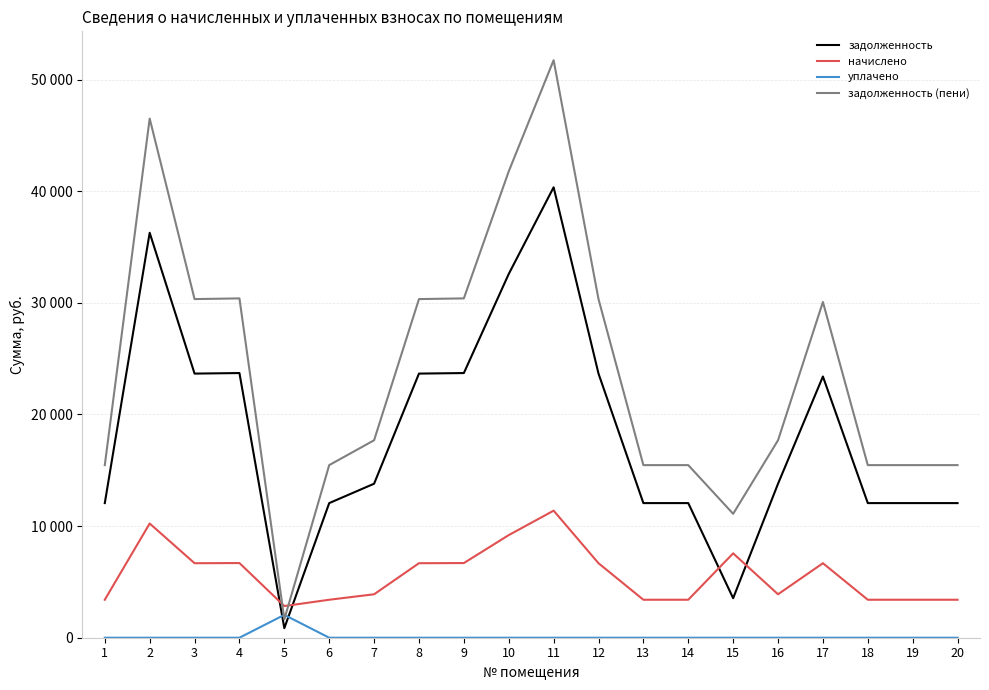

Reading left to right, list all the values displayed in this chart.

задолженность: 1=12060.0	2=36276.5	3=23661.7	4=23710.0	5=857.6	6=12060.0	7=13796.6	8=23661.7	9=23710.0	10=32586.1	11=40352.8	12=23661.7	13=12060.0	14=12060.0	15=3540.2	16=13796.6	17=23401.7	18=12060.0	19=12060.0	20=12060.0
начислено: 1=3402.0	2=10233.2	3=6674.8	4=6688.3	5=2837.3	6=3402.0	7=3891.8	8=6674.8	9=6688.3	10=9192.2	11=11383.1	12=6674.8	13=3402.0	14=3402.0	15=7559.3	16=3891.8	17=6674.8	18=3402.0	19=3402.0	20=3402.0
уплачено: 1=0.0	2=0.0	3=0.0	4=0.0	5=2046.6	6=0.0	7=0.0	8=0.0	9=0.0	10=0.0	11=0.0	12=0.0	13=0.0	14=0.0	15=0.0	16=0.0	17=0.0	18=0.0	19=0.0	20=0.0
задолженность (пени): 1=15462.0	2=46509.7	3=30336.5	4=30398.3	5=1648.3	6=15462.0	7=17688.5	8=30336.5	9=30398.3	10=41778.4	11=51735.8	12=30336.5	13=15462.0	14=15462.0	15=11099.5	16=17688.5	17=30076.5	18=15462.0	19=15462.0	20=15462.0